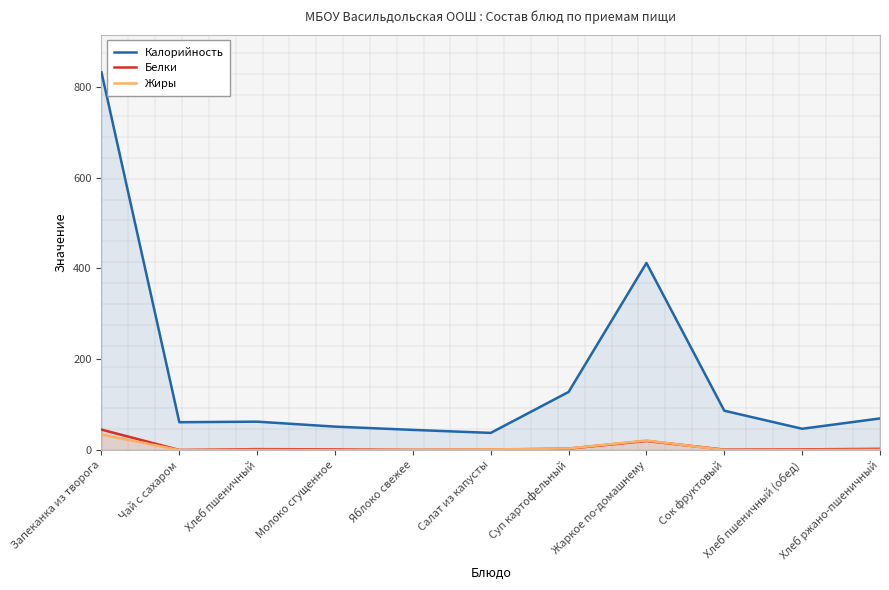

What is the difference between the second highest and second lowest values in the Белки series?

19.6